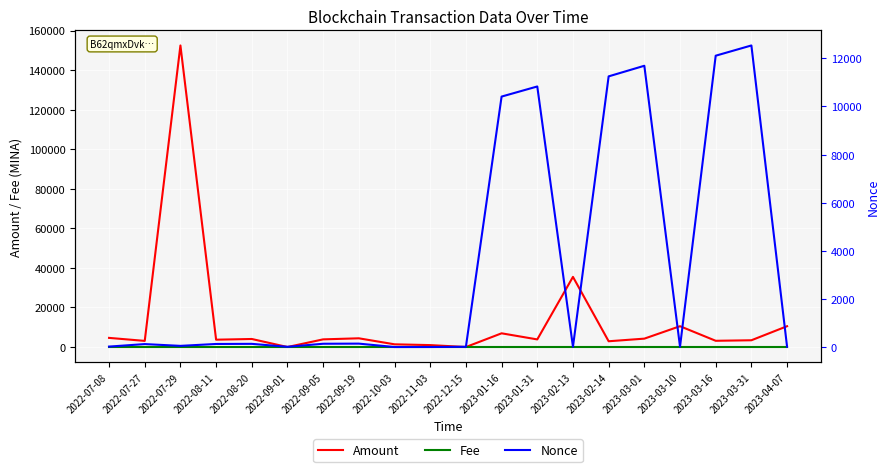

Where does the Amount series first go above 3871?

2022-07-08